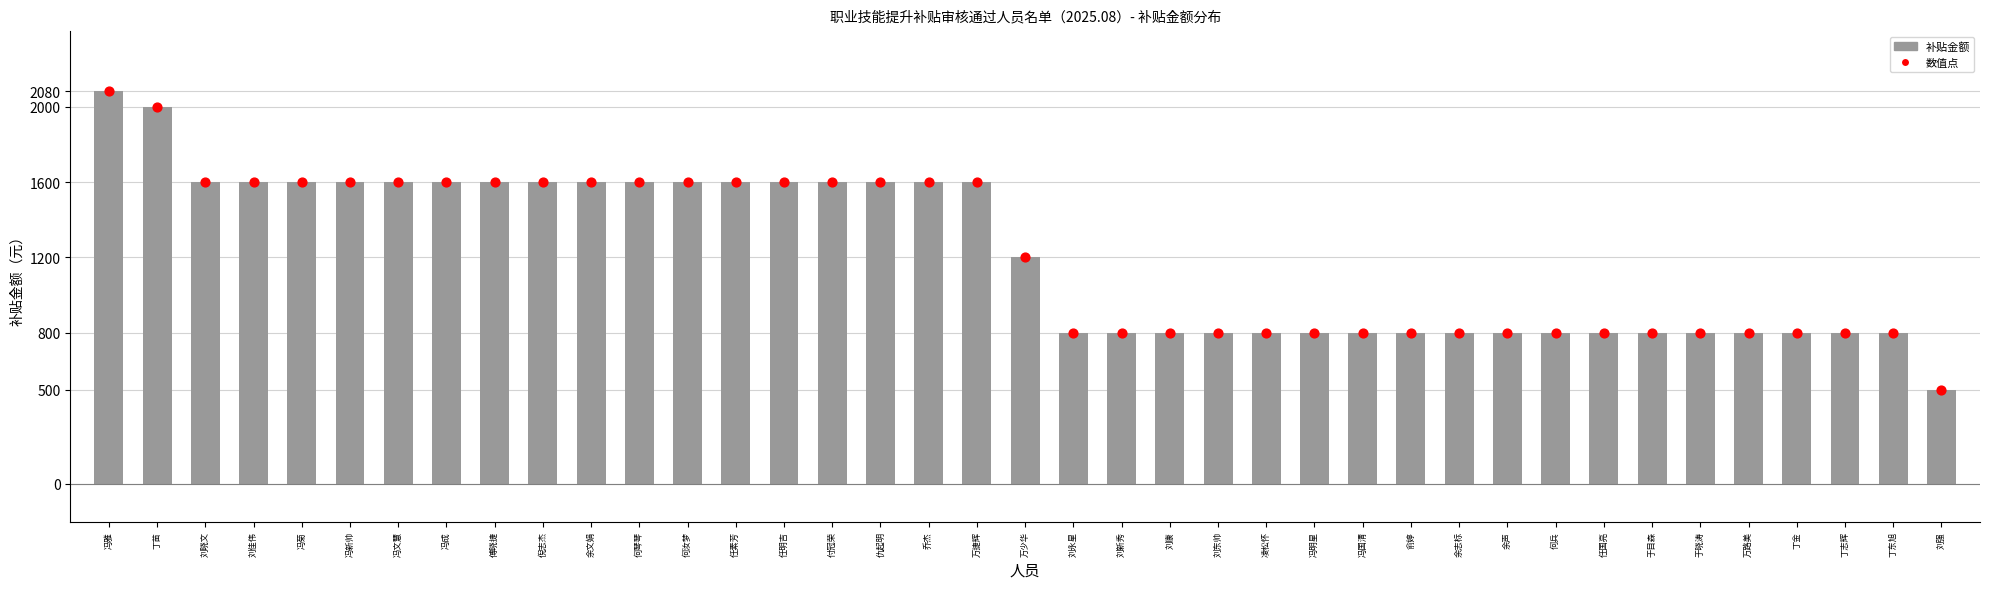

What is the change in value from 冯雅 to 任明吉?

-480